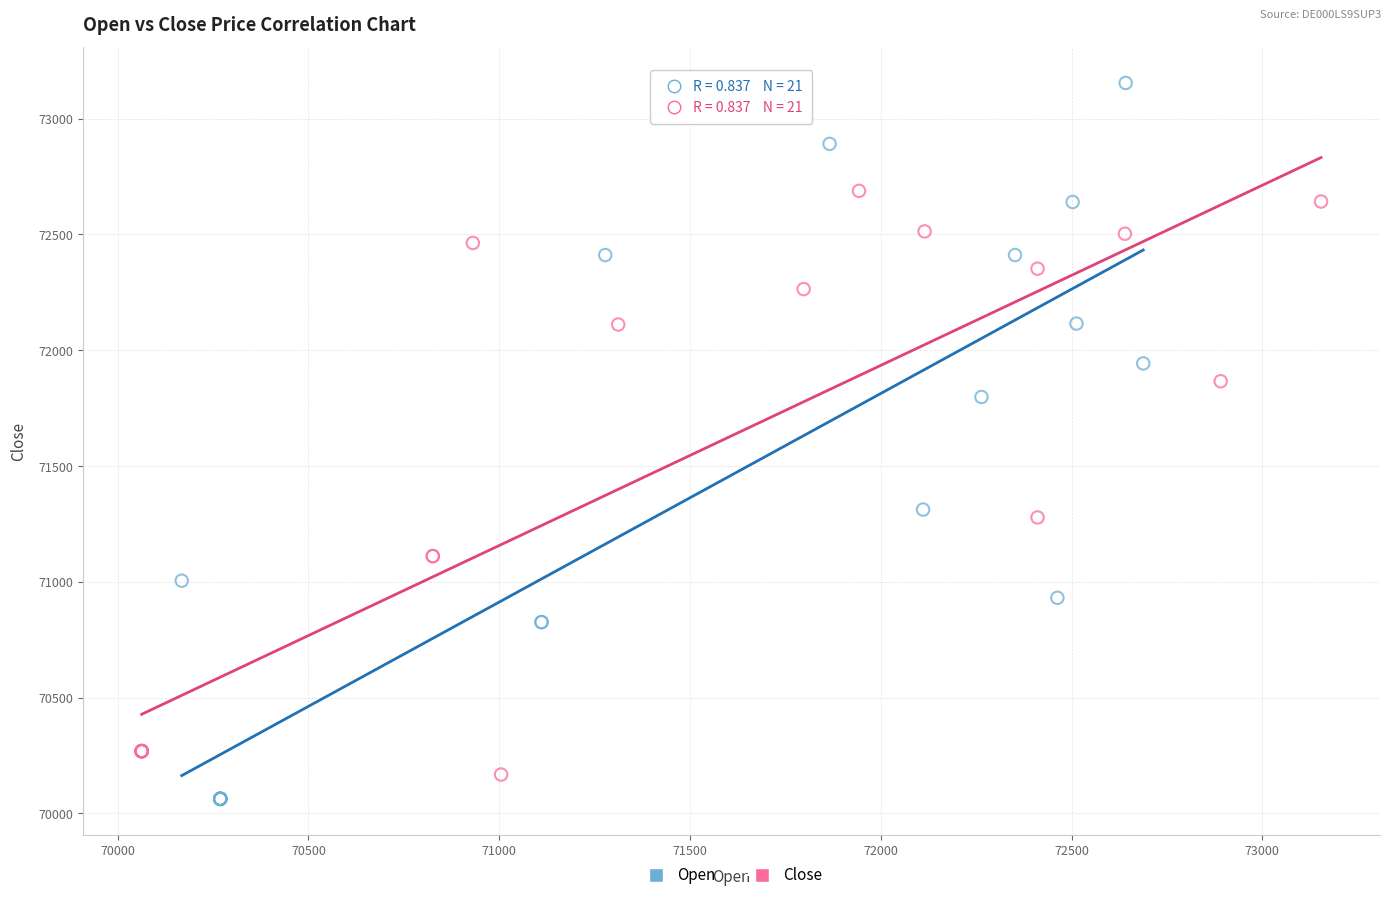

Which series reaches the maximum Y coordinate?

Open